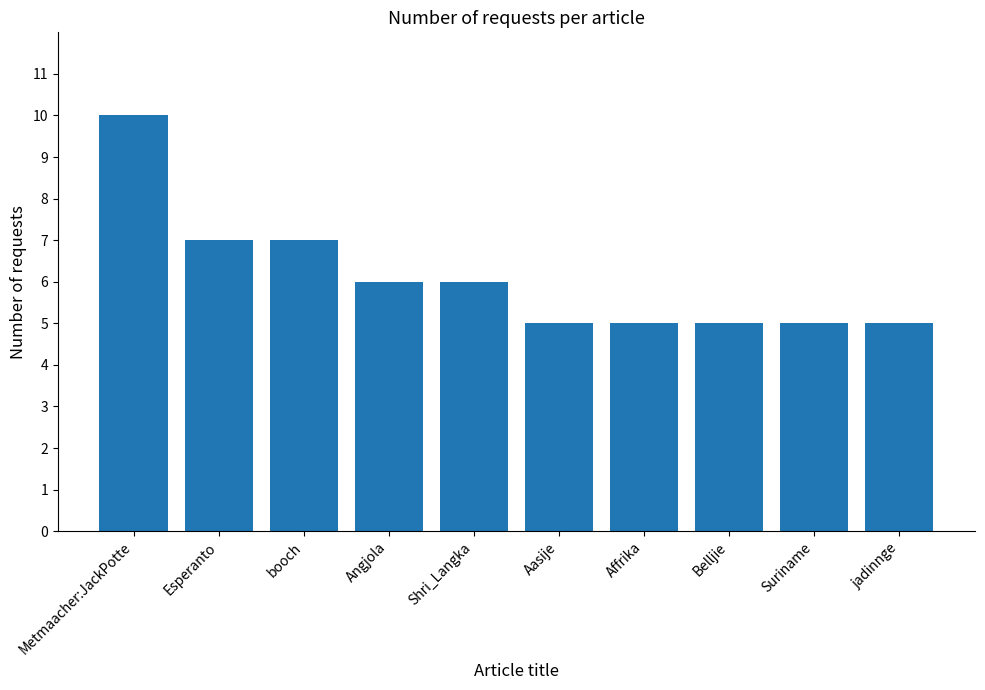

Where does the data first go above 6?

Metmaacher:JackPotte